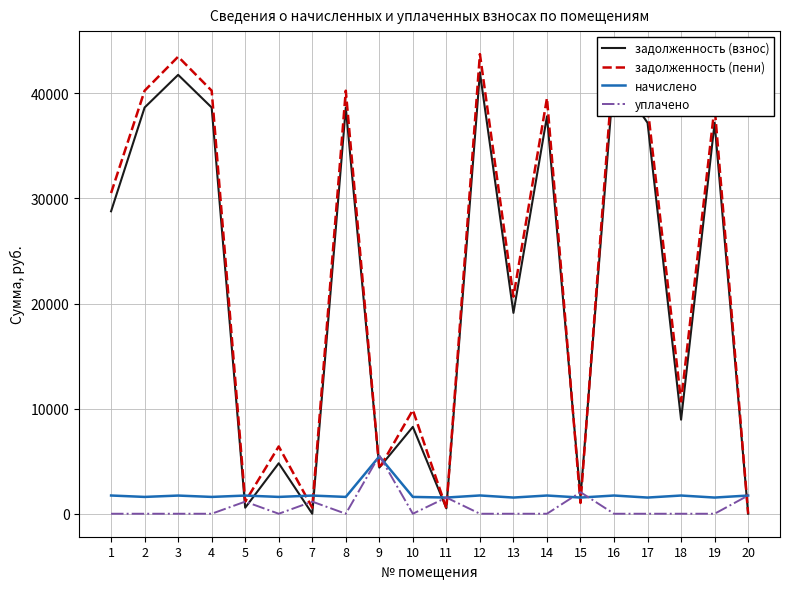

What is the maximum value shown in the chart?

43741.8